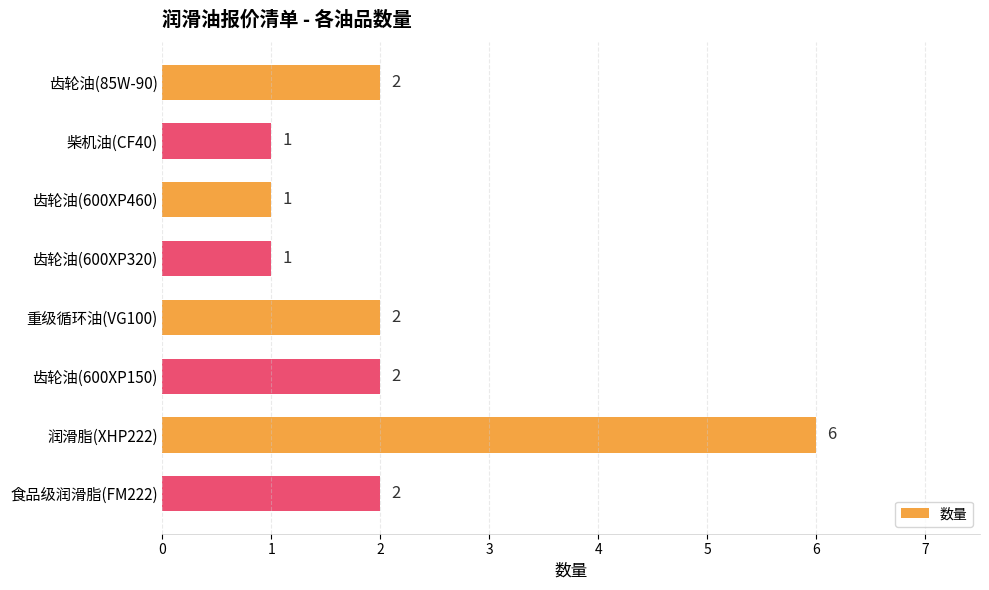

What is the difference between the values at 润滑脂(XHP222) and 齿轮油(600XP460)?

5